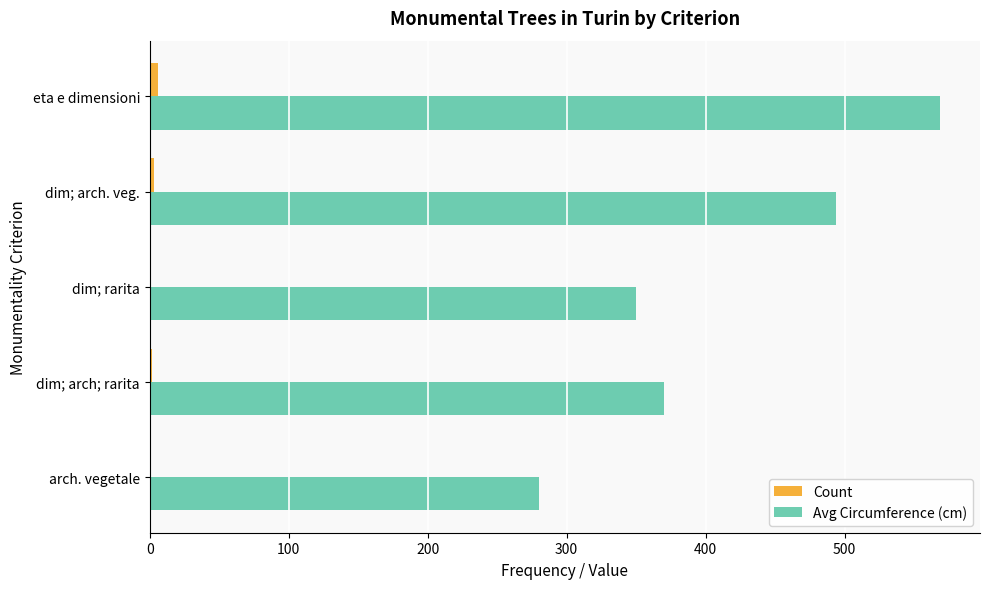

What is the sum of all Count values?

13